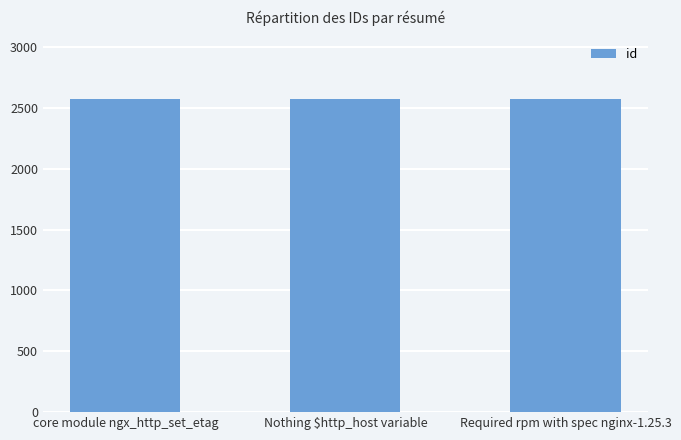

How many values are between 2572 and 2574?

3